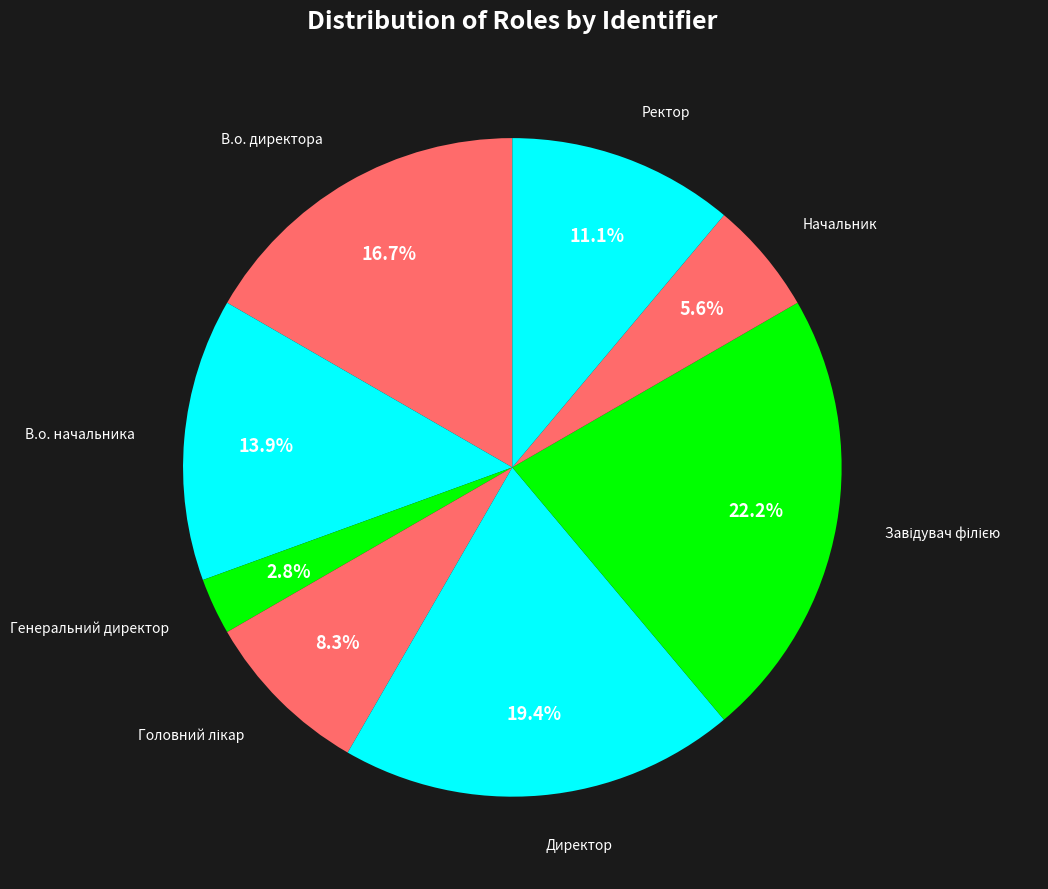

Is there a majority slice in this chart?

No